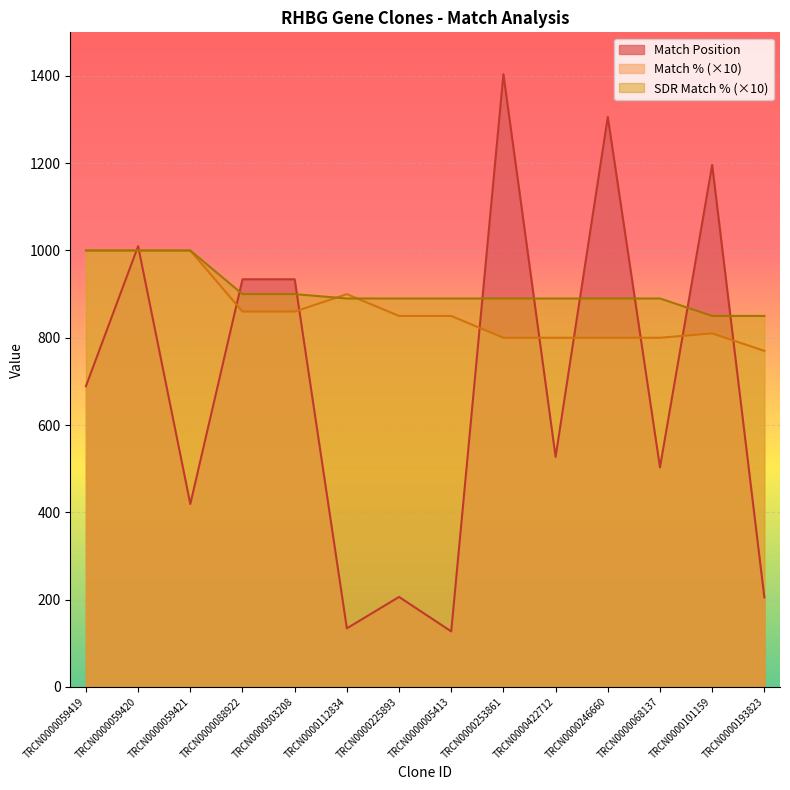

Reading left to right, what are all the values shown in this chart?

Match Position: 689	1010	419	934	934	134	206	127	1404	527	1306	503	1196	205
Match %: 1000	1000	1000	860	860	900	850	850	800	800	800	800	810	770
SDR Match %: 1000	1000	1000	900	900	890	890	890	890	890	890	890	850	850